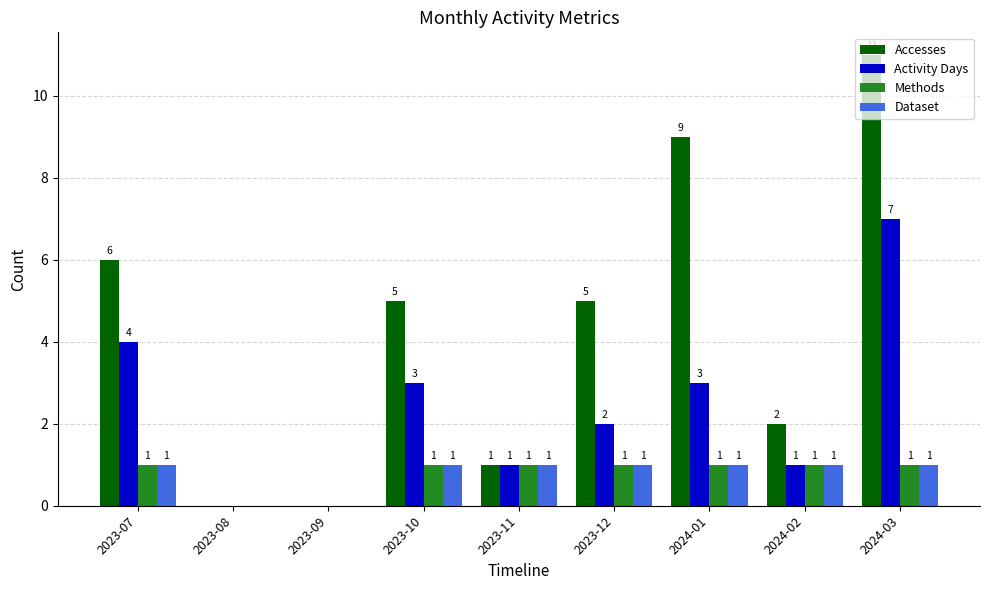

Which series has the widest spread of values?

Accesses